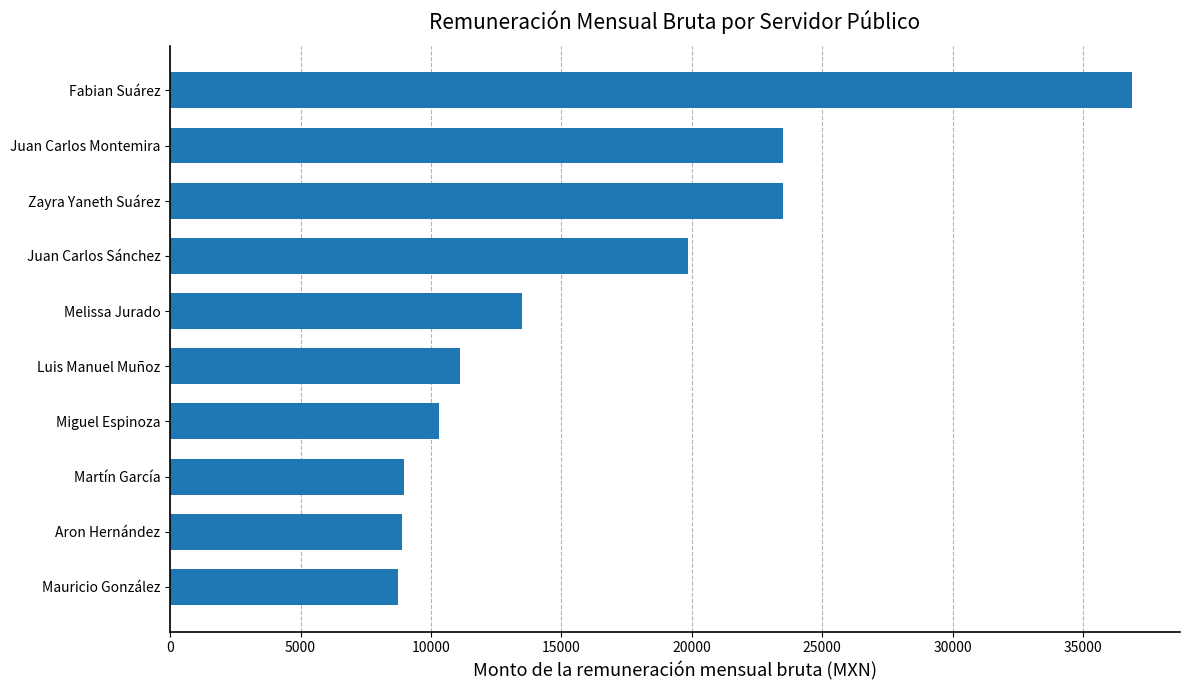

How many bars are there in total?

10